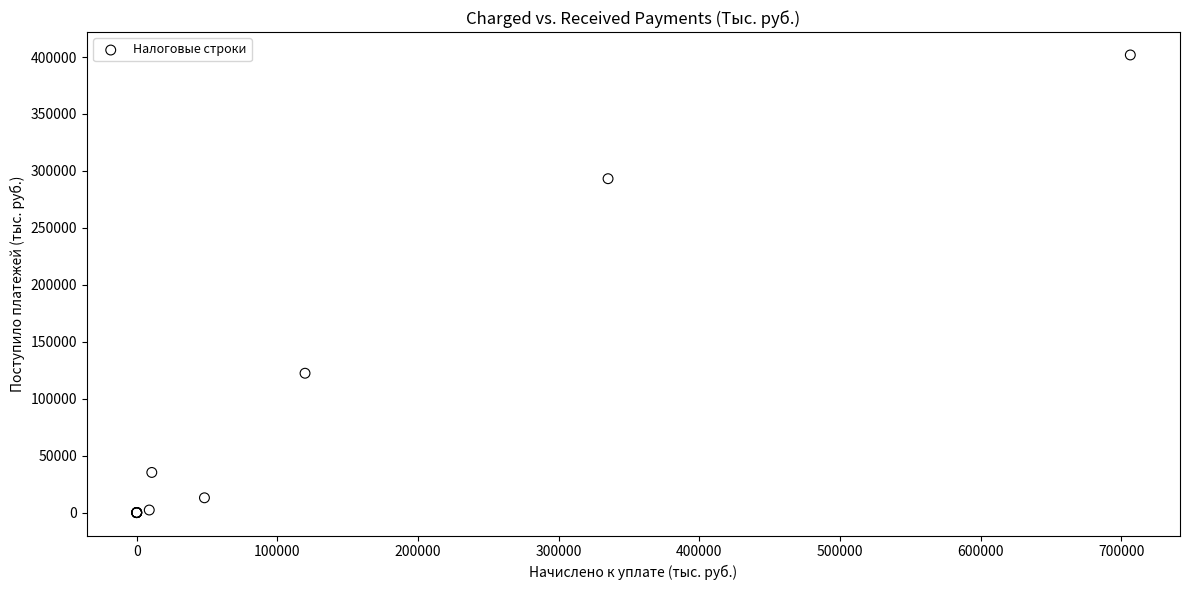

What Y value in the scatter plot is closest to 200889?

122351